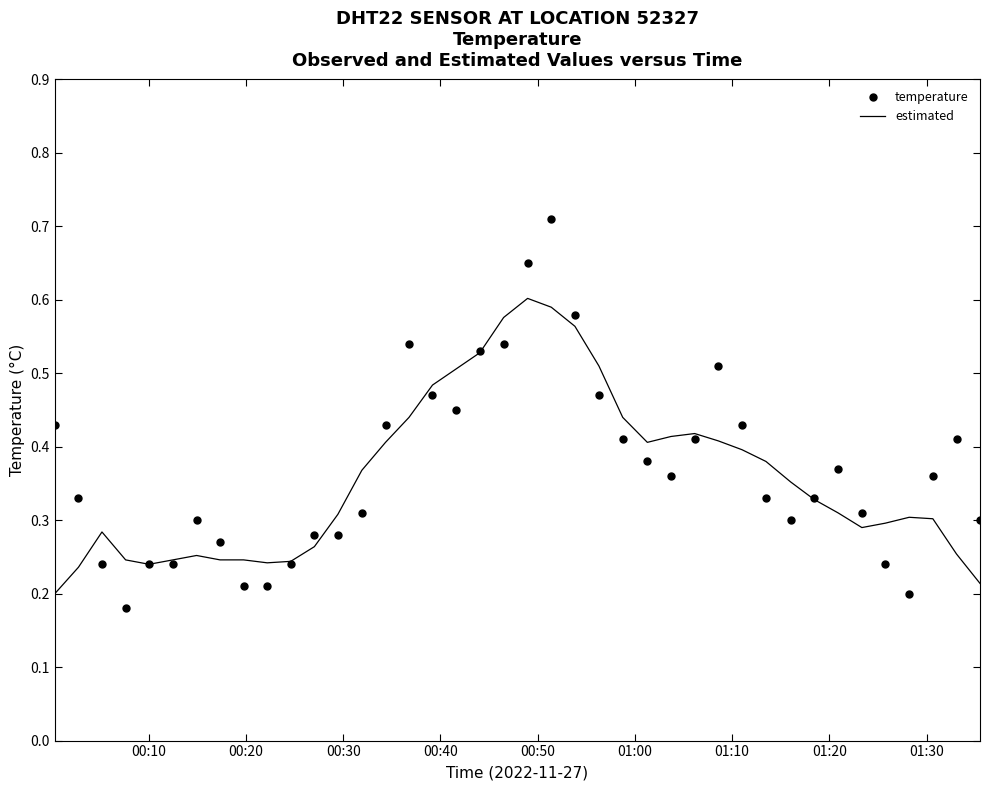

Which series contains the highest Y value?

temperature